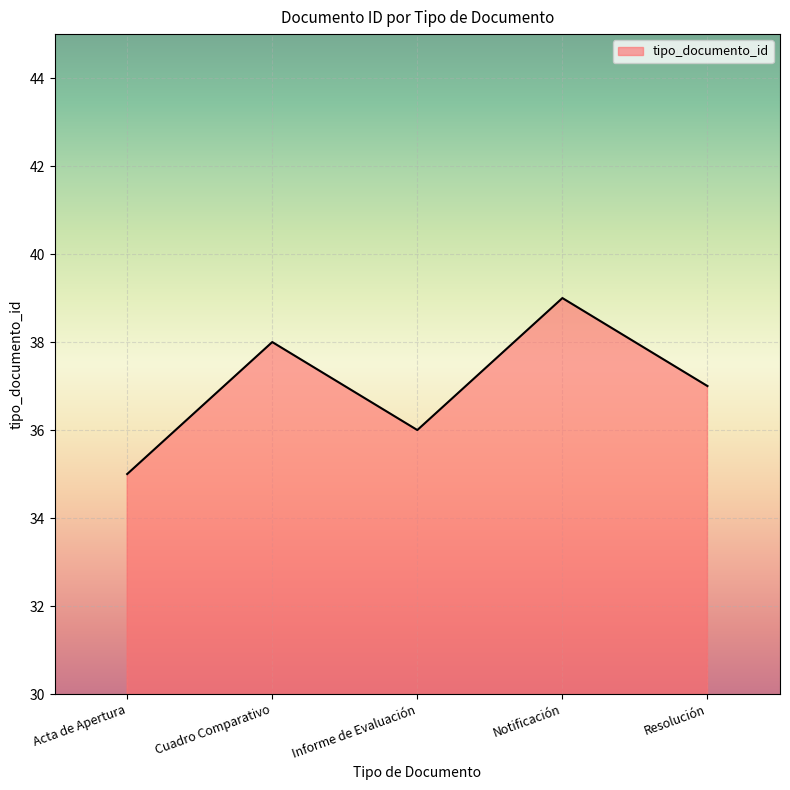

What is the smallest value displayed?

35